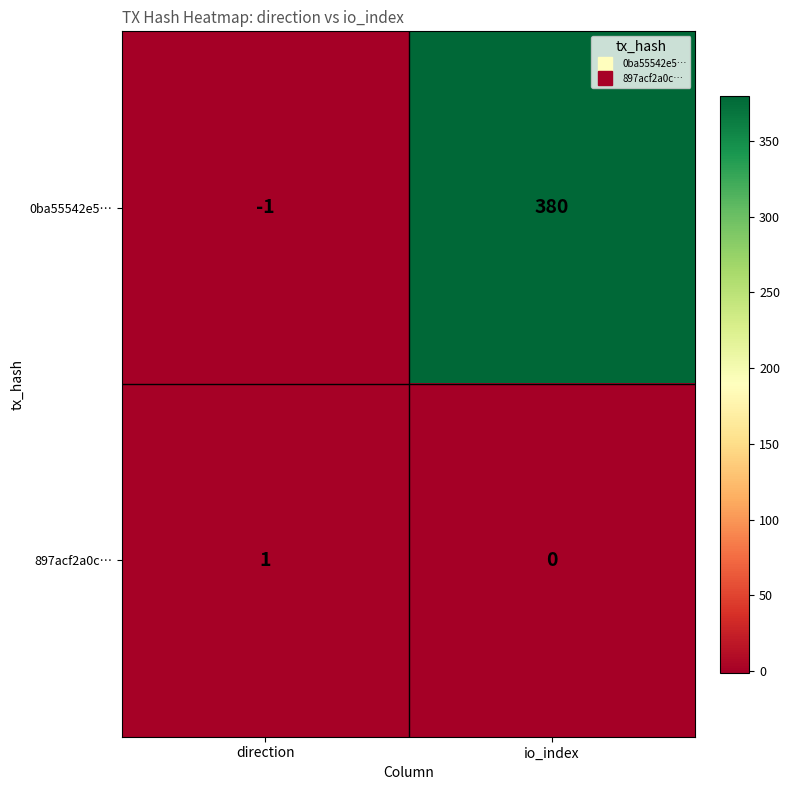

Which series has the largest range (max minus min)?

0ba55542e5…